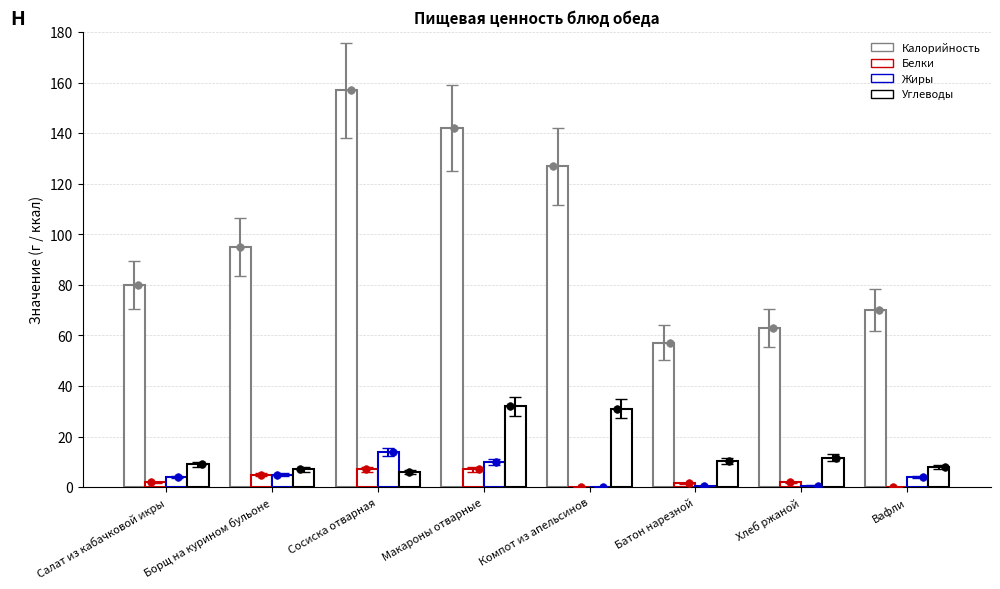

Is the value of Белки at Макароны отварные greater than the value of Углеводы at Сосиска отварная?

Yes